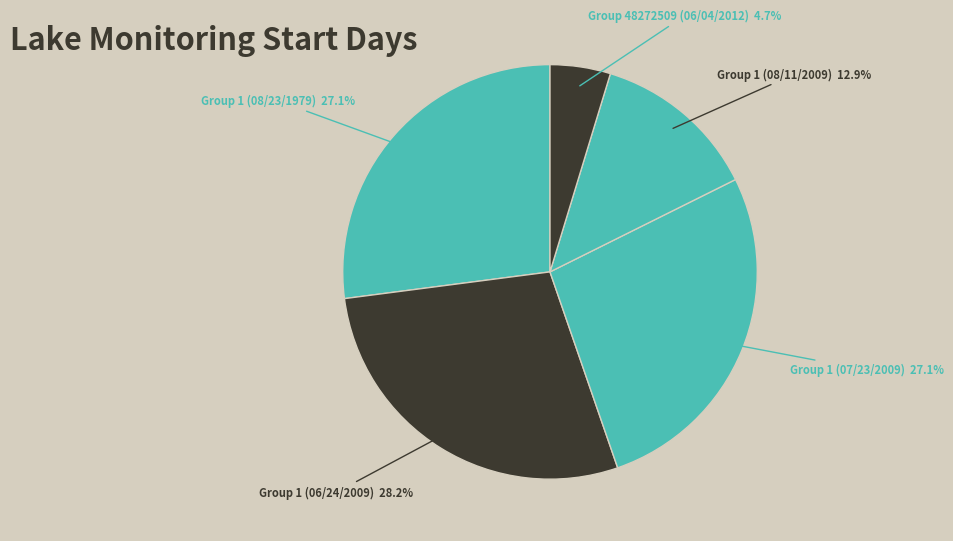

Which has a higher value, Group 1 (08/11/2009) or Group 48272509 (06/04/2012)?

Group 1 (08/11/2009)